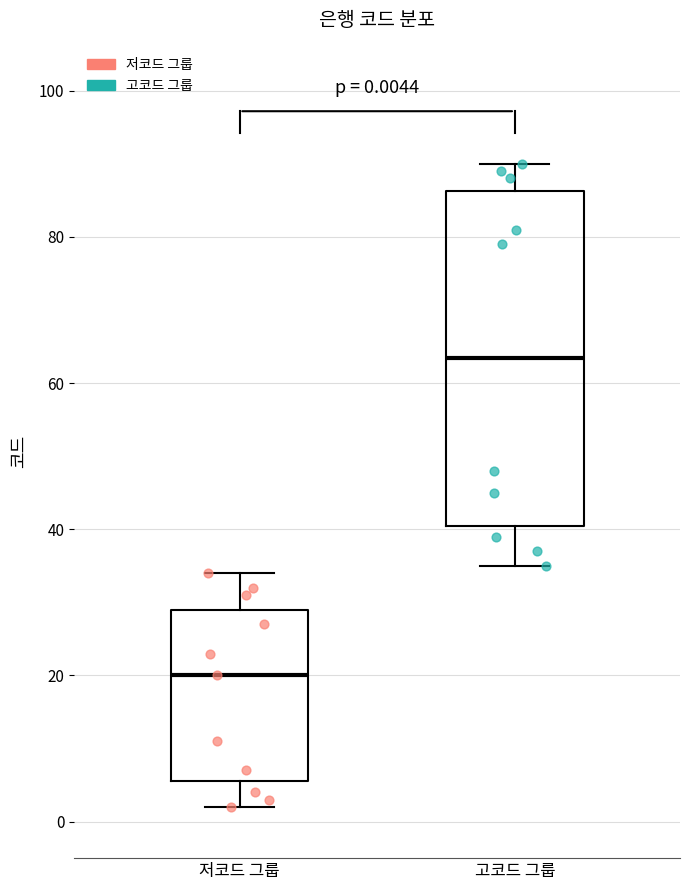

Which box is the tallest, from its lower edge to its upper edge?

고코드 그룹